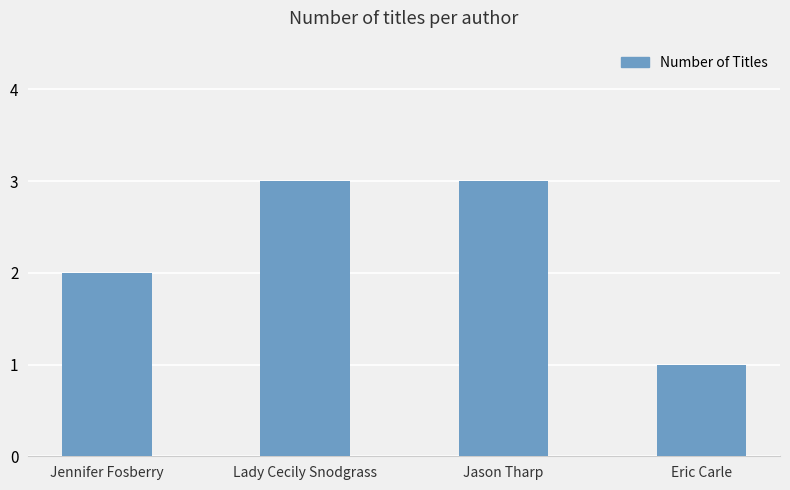

Between Eric Carle and Jason Tharp, which is larger?

Jason Tharp